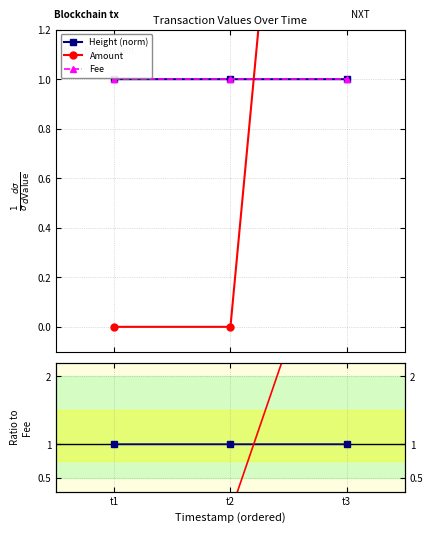

At how many categories does at least one series exceed 4?

1